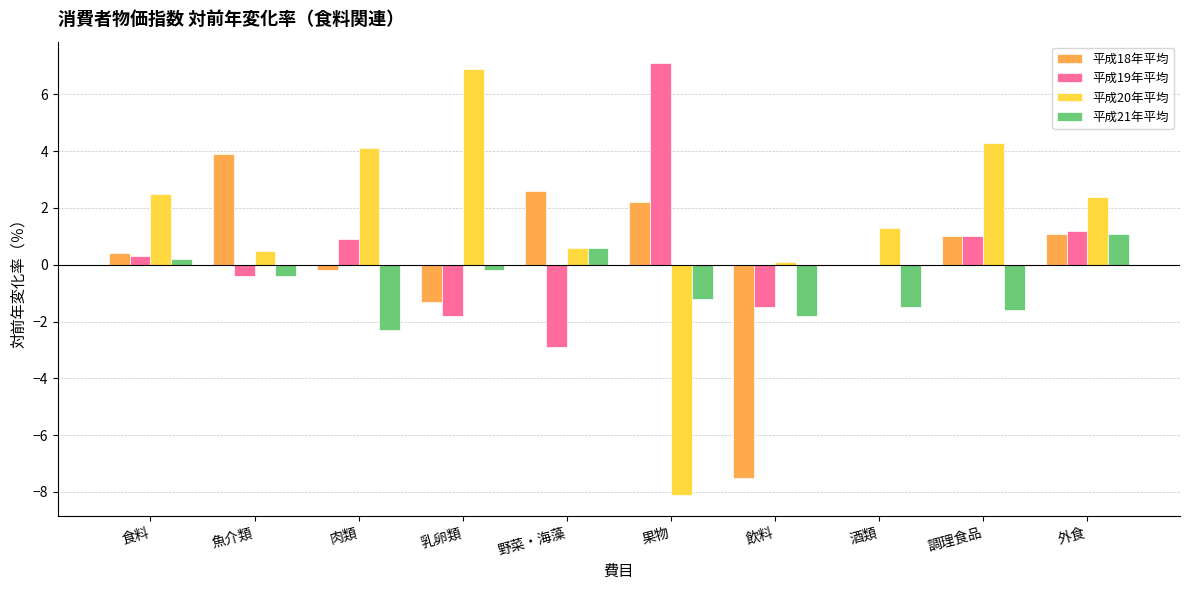

Reading right to left, transcribe all the data shown in this chart.

平成18年平均: 1.1	1.0	0.0	-7.5	2.2	2.6	-1.3	-0.2	3.9	0.4
平成19年平均: 1.2	1.0	0.0	-1.5	7.1	-2.9	-1.8	0.9	-0.4	0.3
平成20年平均: 2.4	4.3	1.3	0.1	-8.1	0.6	6.9	4.1	0.5	2.5
平成21年平均: 1.1	-1.6	-1.5	-1.8	-1.2	0.6	-0.2	-2.3	-0.4	0.2